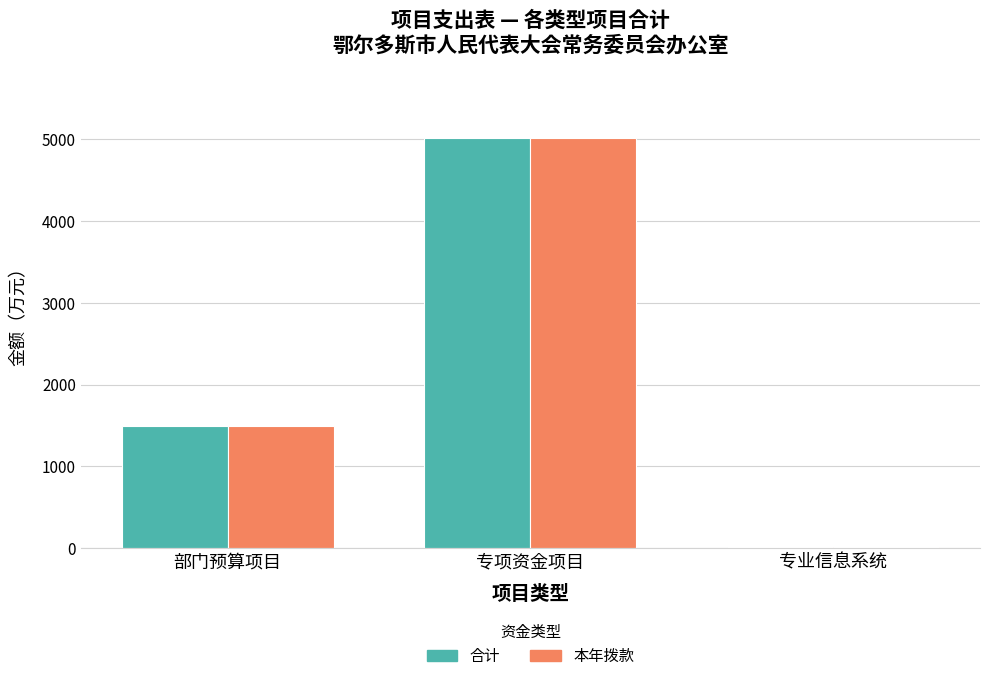

What is the total value across all series at 部门预算项目?

2985.2